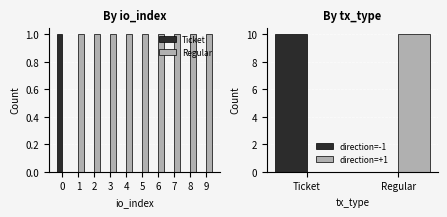

What is the value of the Regular bar at the 9th from the left?

1